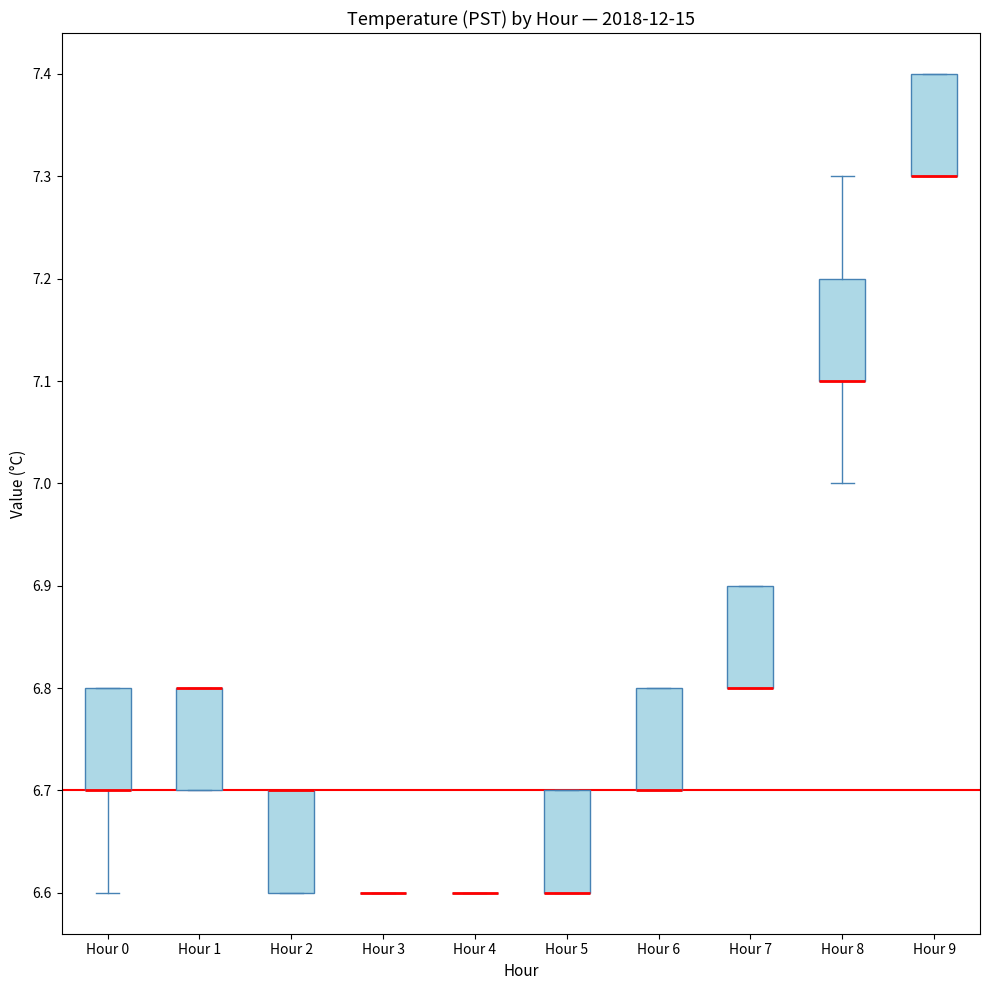

Reading left to right, transcribe this box plot: for each box, give where its median line is, the range the box spans, and where its two whiskers end, as read against the y-axis. The values are not printed on the chart, so give them approximately, as read against the axis.

Hour 0: median 6.7 (drawn on the box's lower edge), box 6.7 to 6.8, whiskers 6.6 to 6.8
Hour 1: median 6.8 (drawn on the box's upper edge), box 6.7 to 6.8, whiskers 6.7 to 6.8
Hour 2: median 6.7 (drawn on the box's upper edge), box 6.6 to 6.7, whiskers 6.6 to 6.7
Hour 3: box collapsed to a line at 6.6, whiskers 6.6 to 6.6
Hour 4: box collapsed to a line at 6.6, whiskers 6.6 to 6.6
Hour 5: median 6.6 (drawn on the box's lower edge), box 6.6 to 6.7, whiskers 6.6 to 6.7
Hour 6: median 6.7 (drawn on the box's lower edge), box 6.7 to 6.8, whiskers 6.7 to 6.8
Hour 7: median 6.8 (drawn on the box's lower edge), box 6.8 to 6.9, whiskers 6.8 to 6.9
Hour 8: median 7.1 (drawn on the box's lower edge), box 7.1 to 7.2, whiskers 7.0 to 7.3
Hour 9: median 7.3 (drawn on the box's lower edge), box 7.3 to 7.4, whiskers 7.3 to 7.4